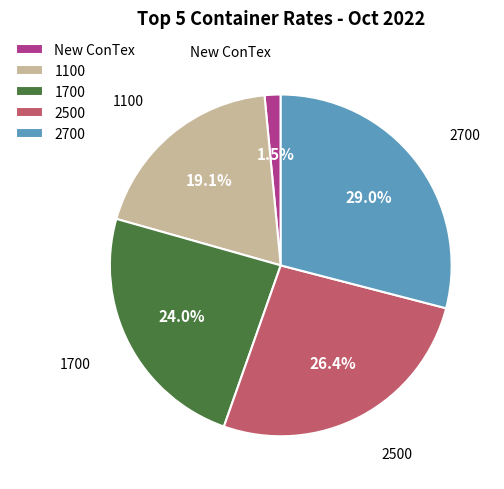

What is the largest slice in the pie chart?

2700